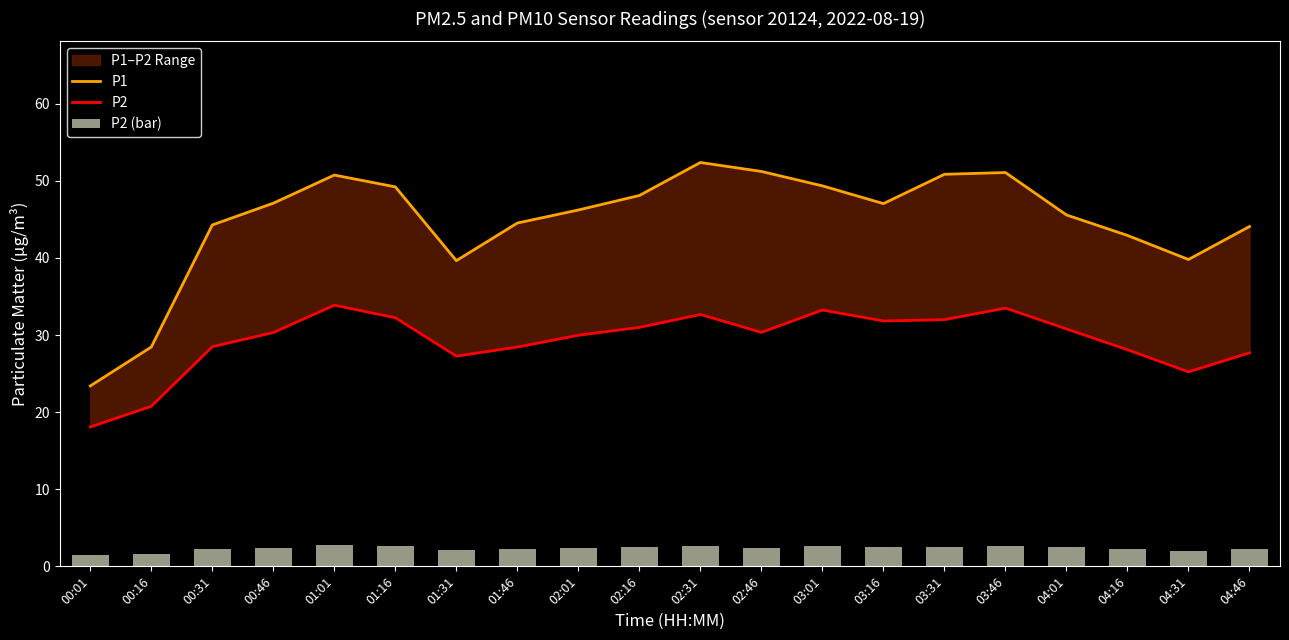

The P2 (bar) series shows 2.5 at 02:16. True or false?

True